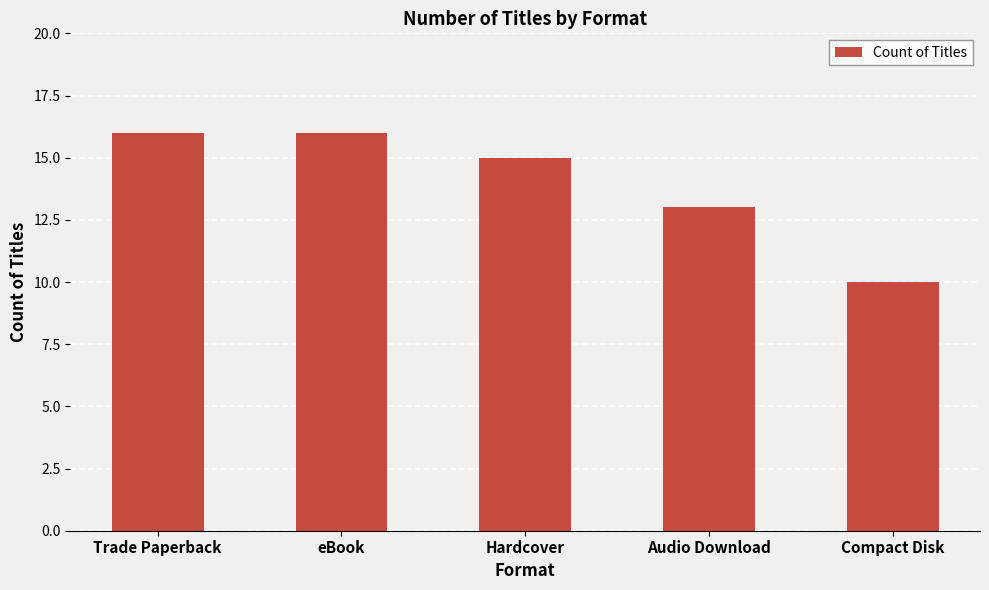

What position from the right is Hardcover?

3